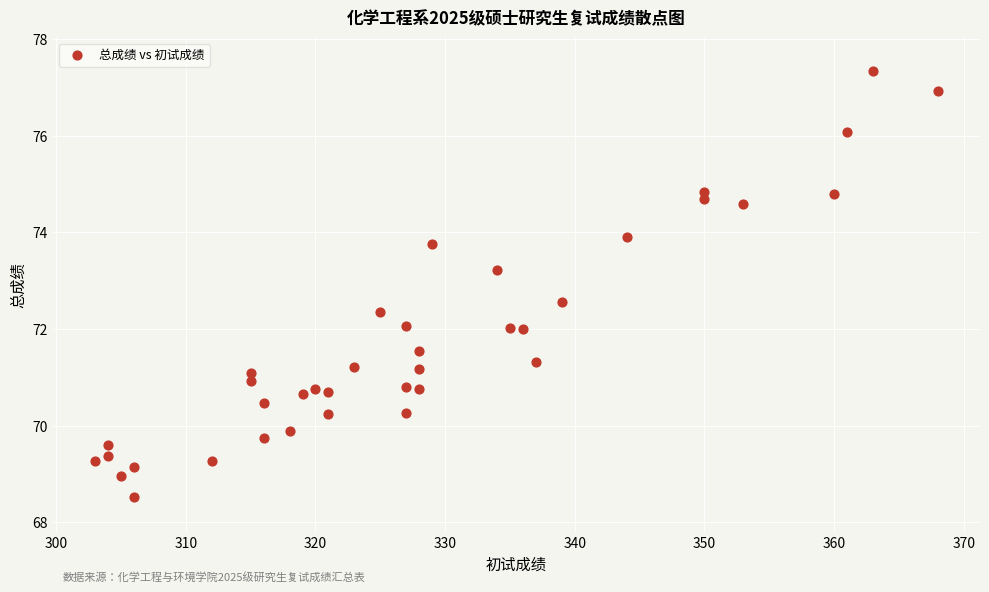

What is the range of Y values (max minus min)?

8.8